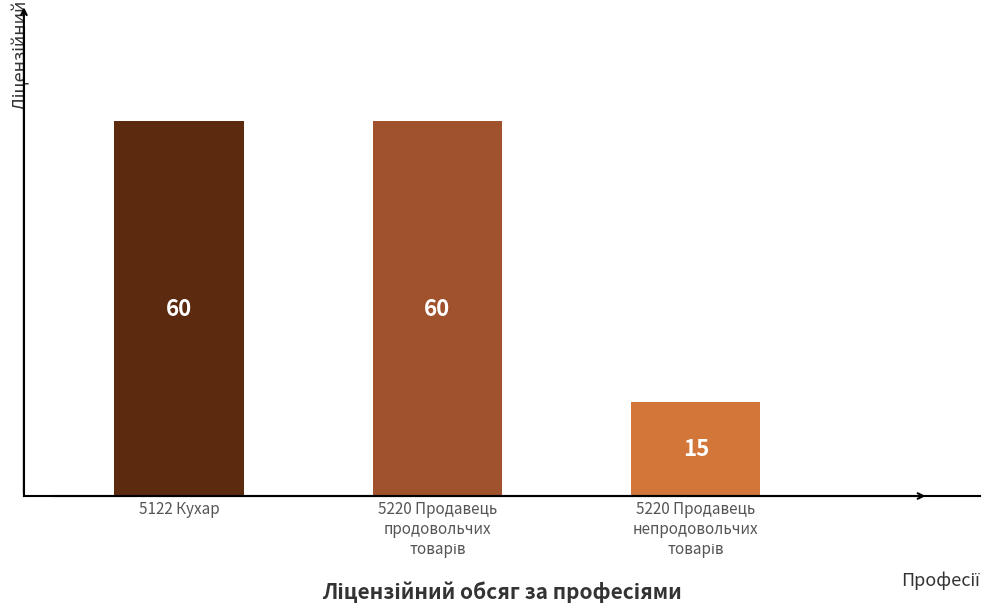

True or false: the data shows 60 at 5122 Кухар.

True